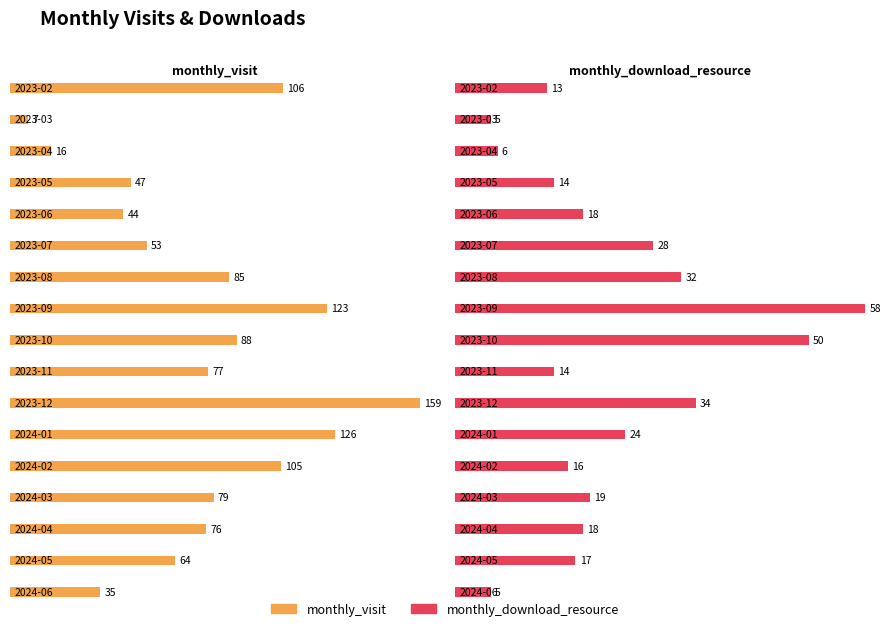

Which series has the largest total across all categories?

monthly_visit